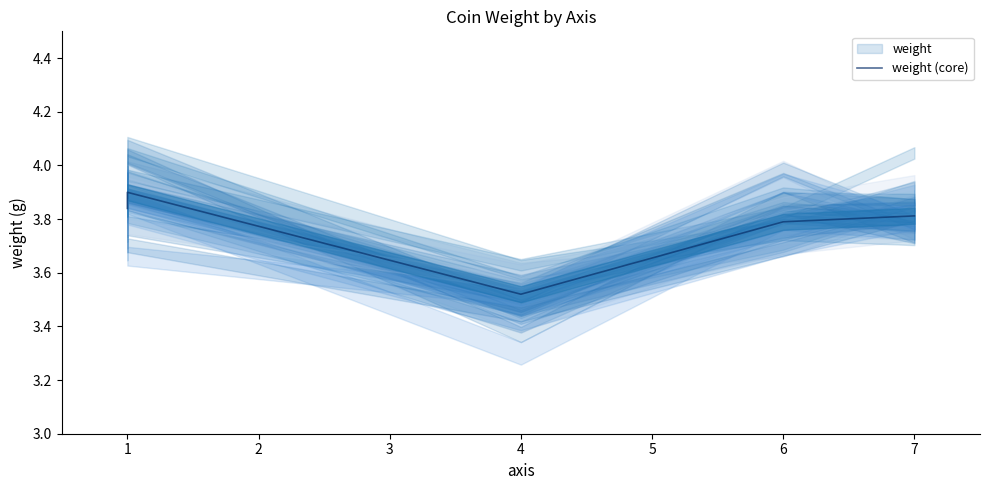

Where is the first local maximum?

1